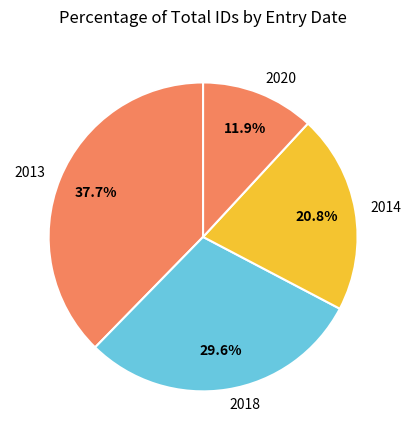

What is the largest slice in the pie chart?

2013